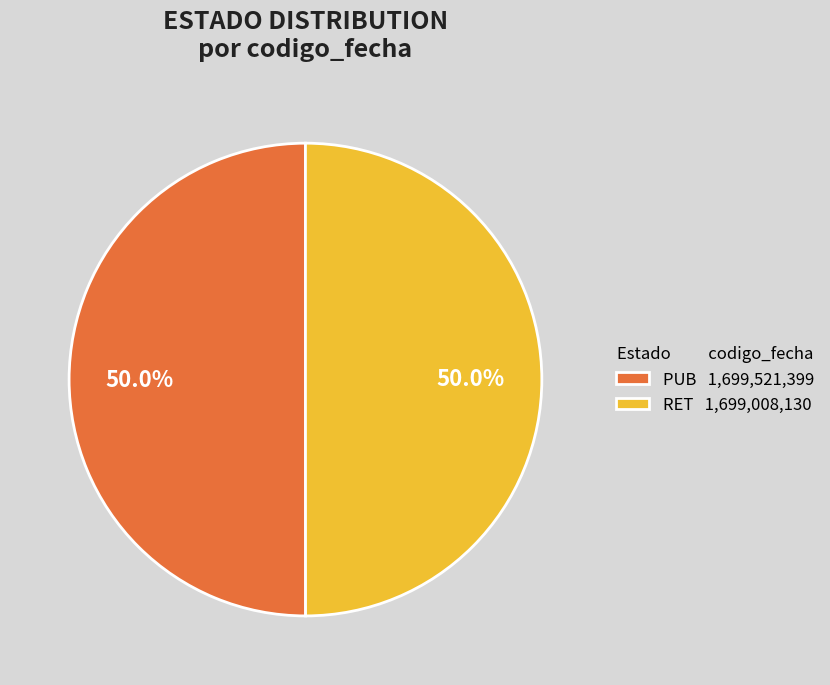

To the nearest percent, what portion does RET represent?

50%